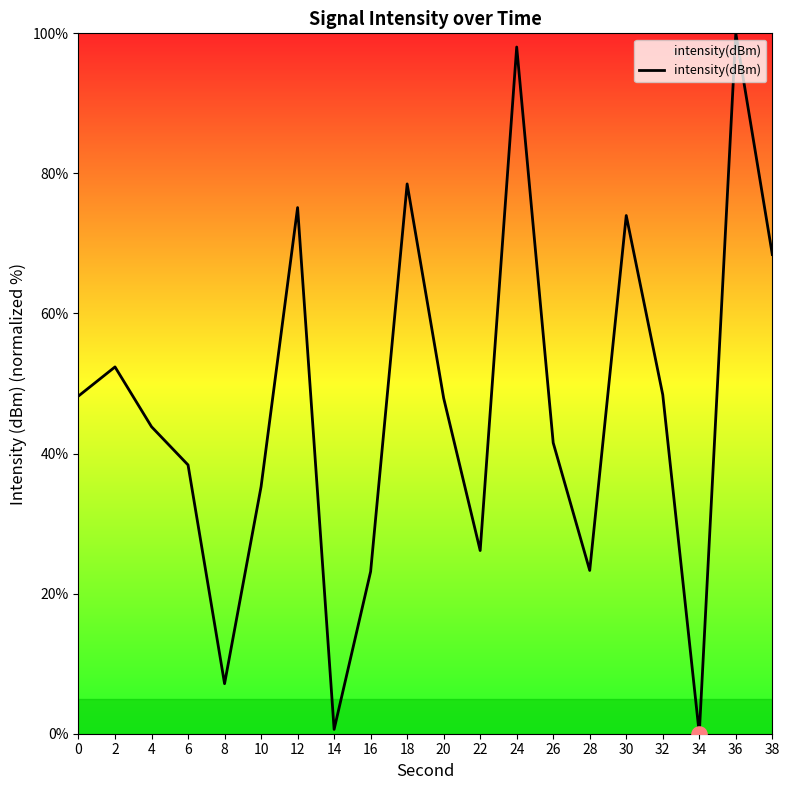

What is the change in value from 4 to 32?

+4.6